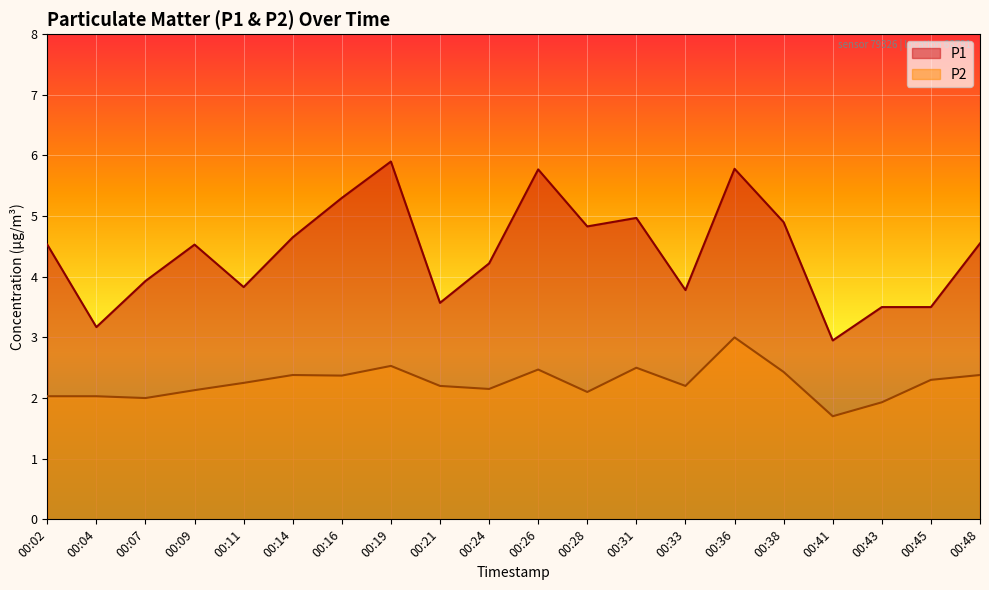

True or false: P1 and P2 cross at least once.

False